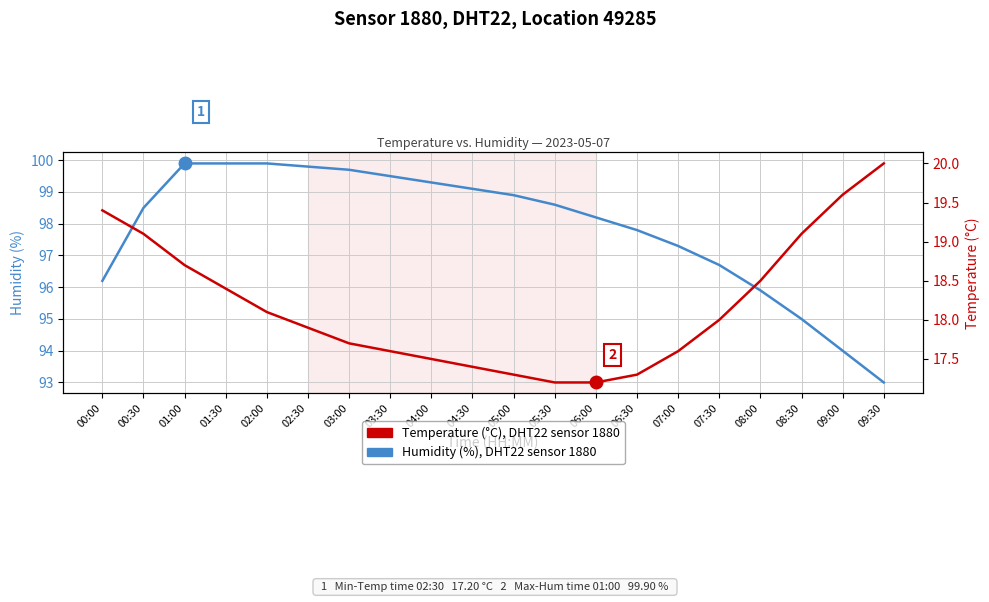

What is the highest value of the Humidity (%), DHT22 sensor 1880 series?

99.9